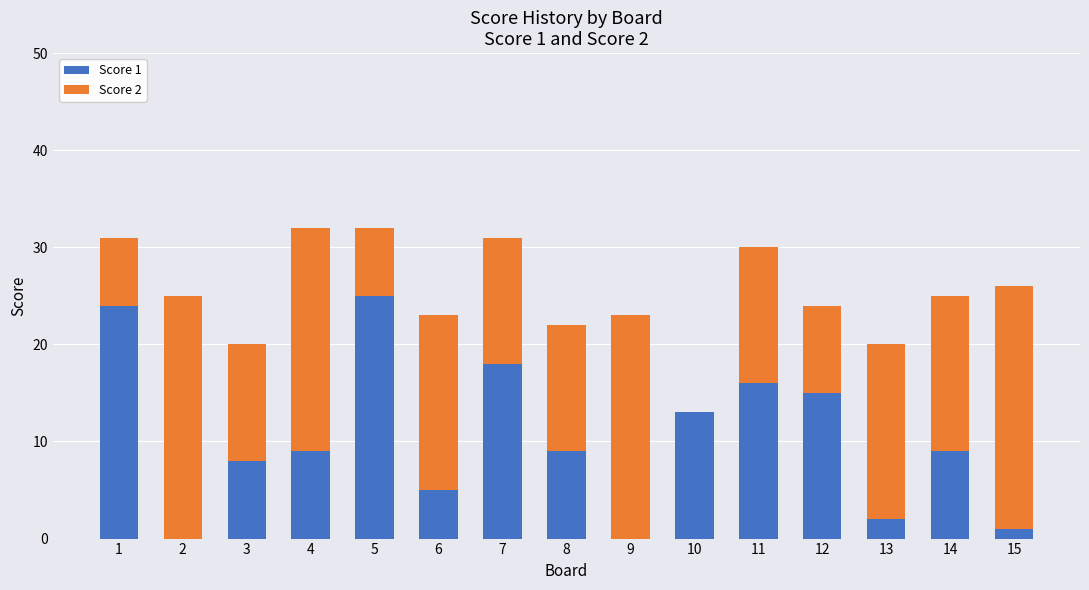

What is the total value across all series at 3?

20